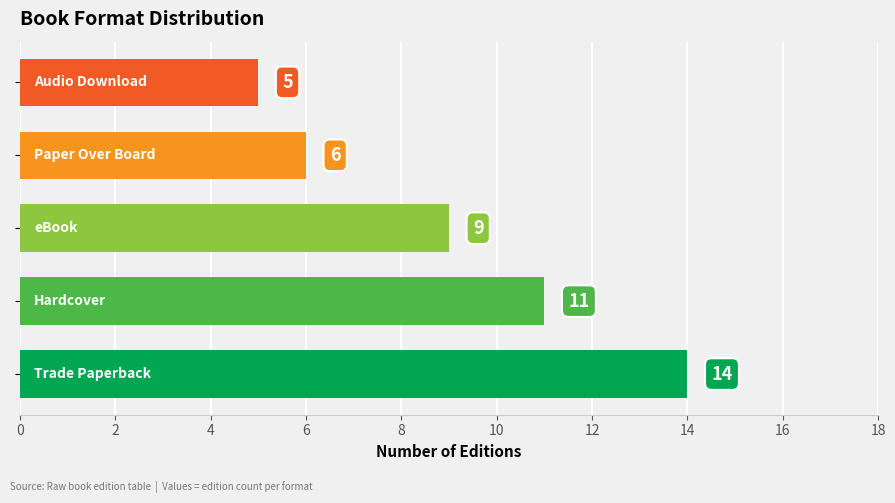

What is the minimum value shown in the chart?

5